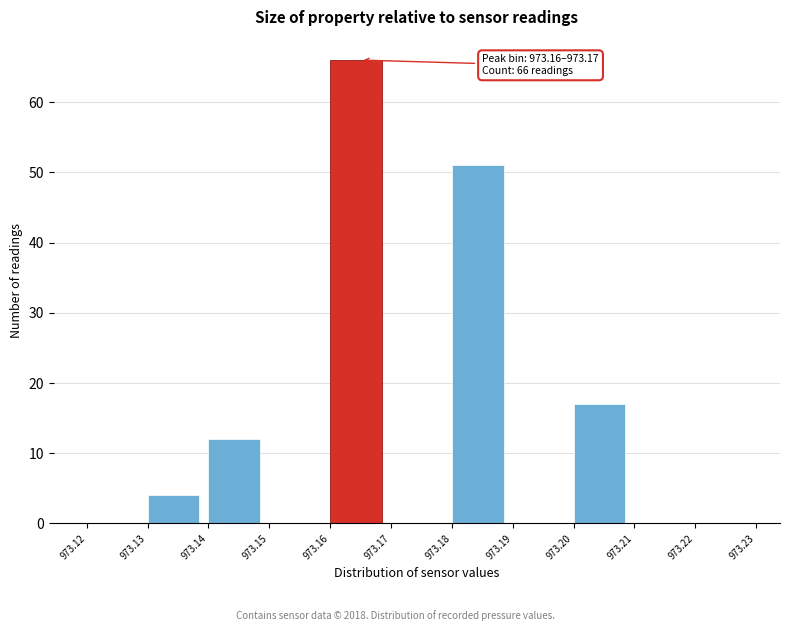

Which range on the x-axis has the tallest bar?

973.16 to 973.17